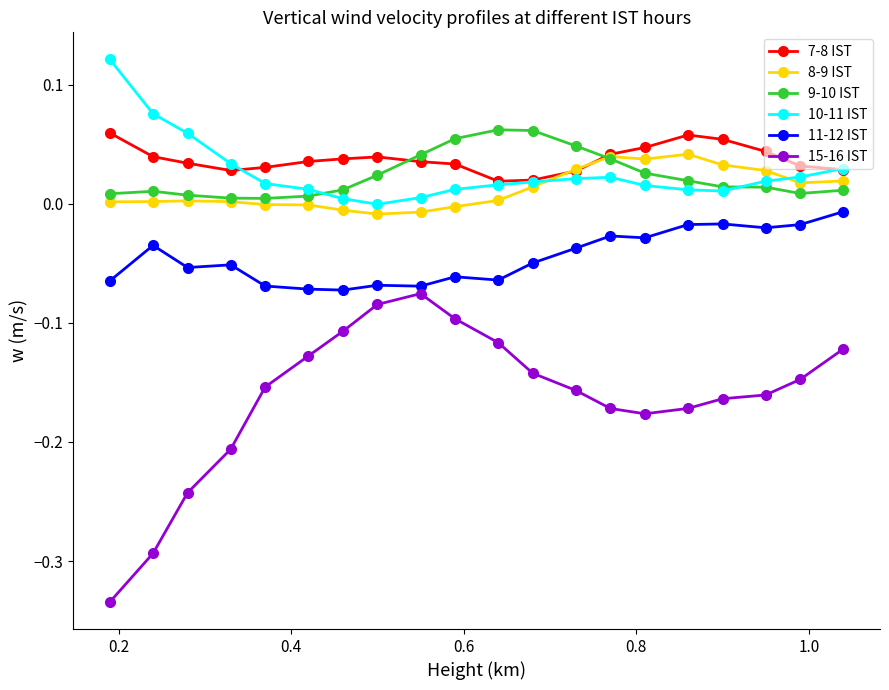

Does the chart have visible grid lines?

No